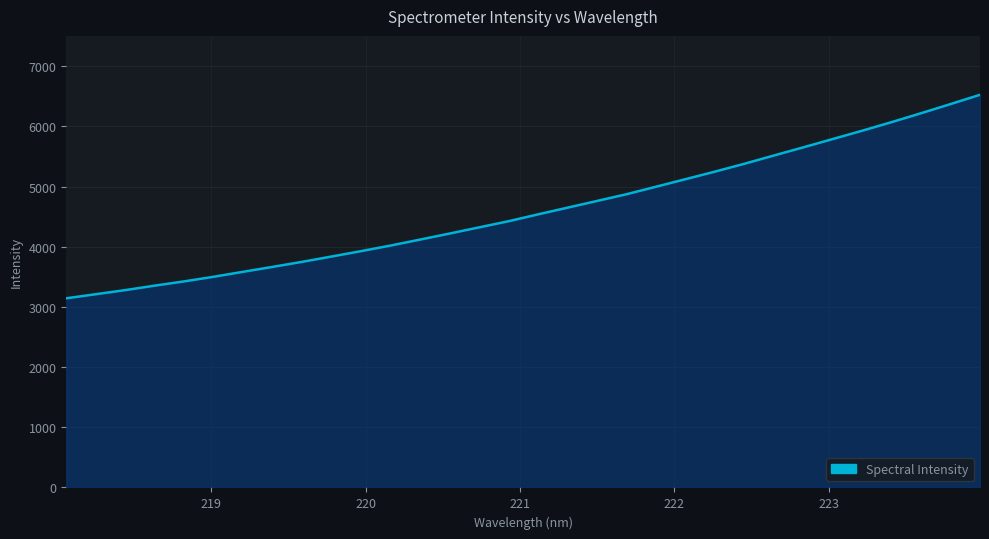

How many values are below 4538?

16